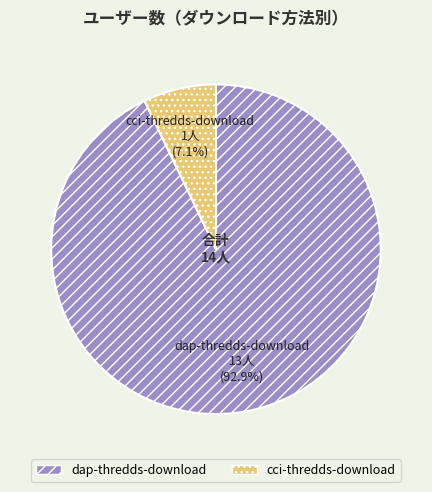

Is there a majority slice in this chart?

Yes